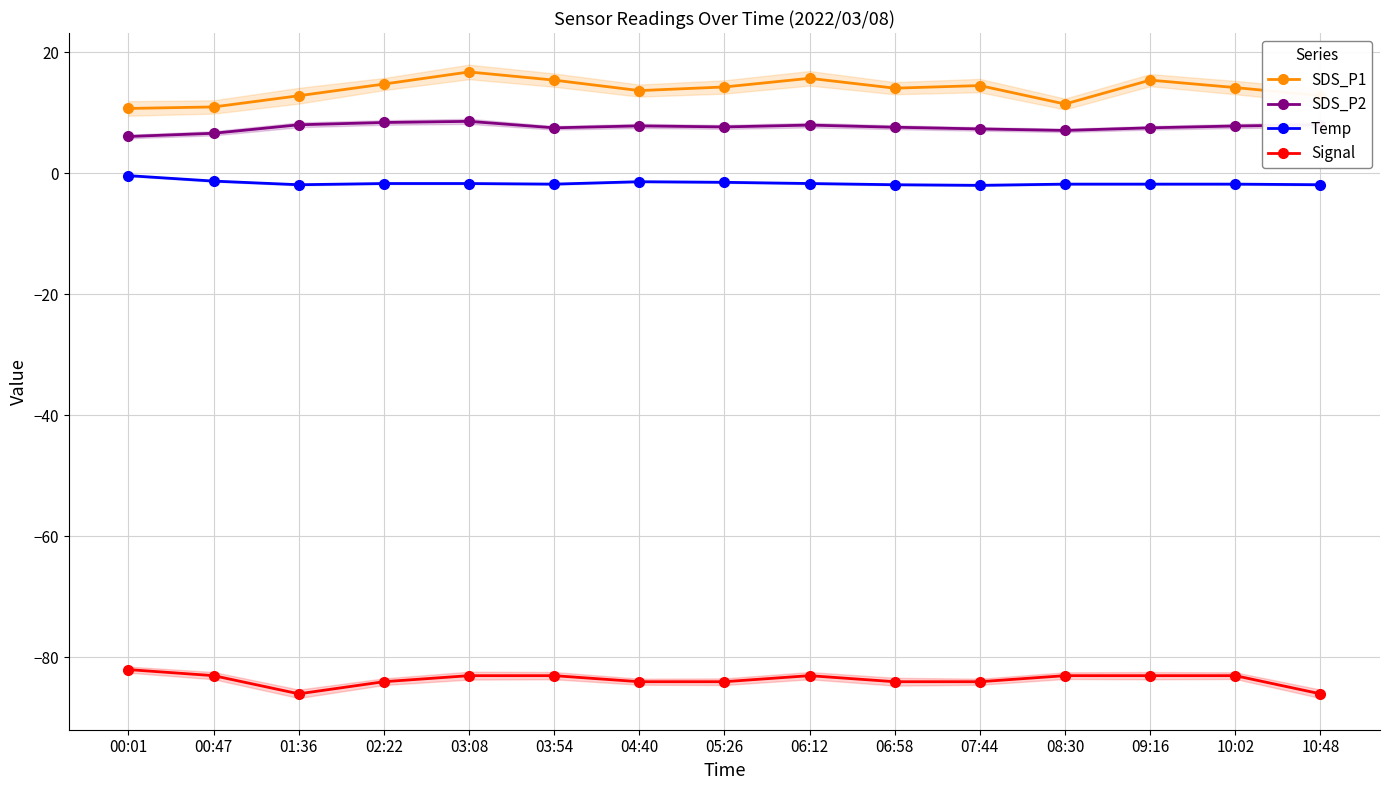

What is the smallest value displayed?

-86.0